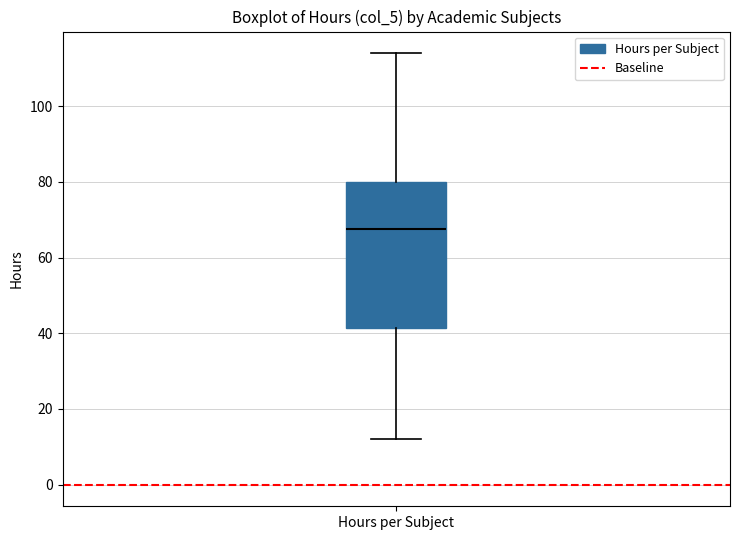

Where is the upper edge of the box for Hours per Subject on the y-axis? The values are not printed on the chart, so give them approximately, as read against the axis.

80